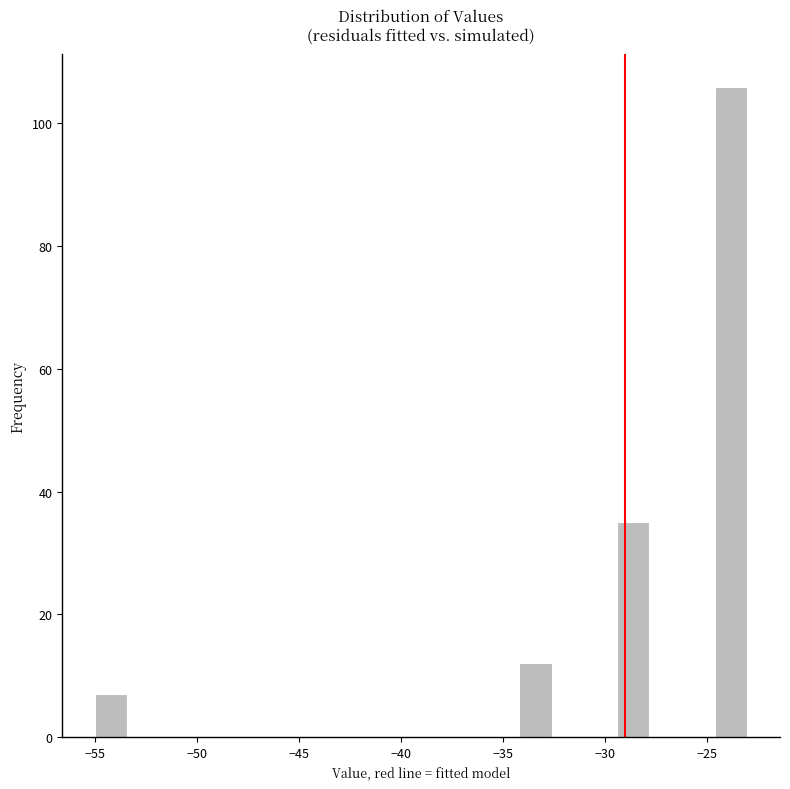

Around what value on the x-axis is the tallest bar? Give the approximate position of its centre, as read against the axis.

-24.0